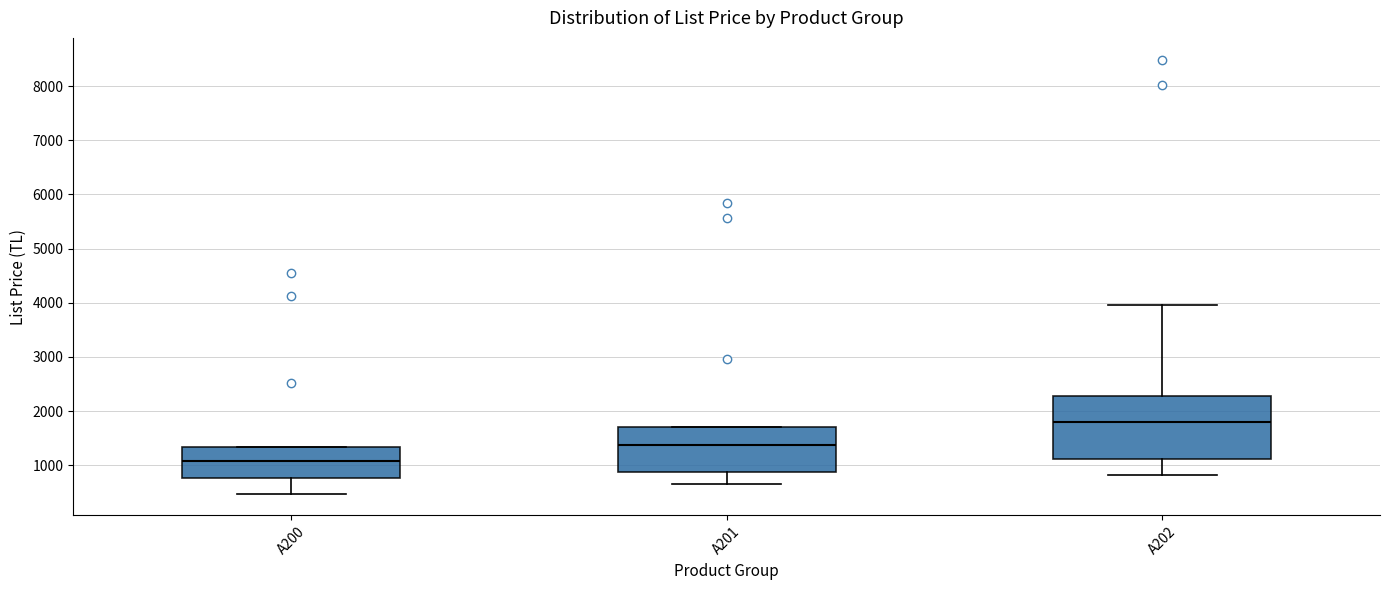

Where is the lower edge of the box for A201 on the y-axis? The values are not printed on the chart, so give them approximately, as read against the axis.

900